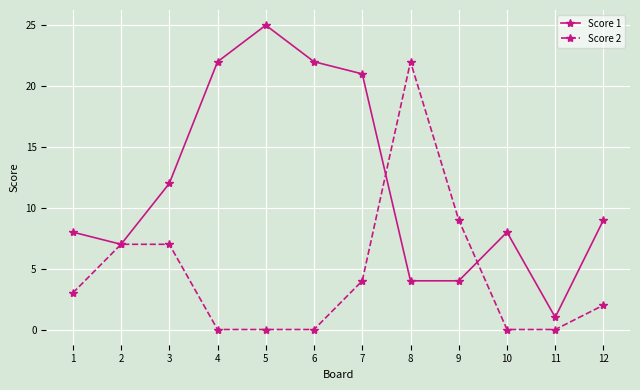

At which label does Score 1 reach its minimum?

11